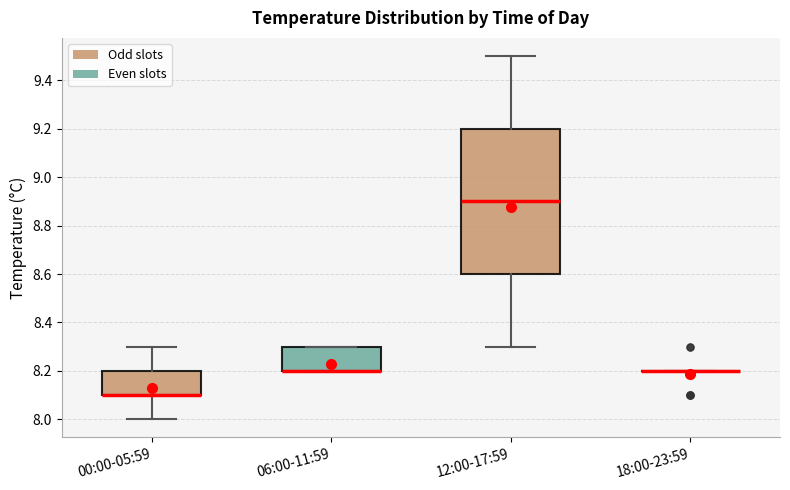

Where is the upper edge of the box for 12:00-17:59 on the y-axis? The values are not printed on the chart, so give them approximately, as read against the axis.

9.2